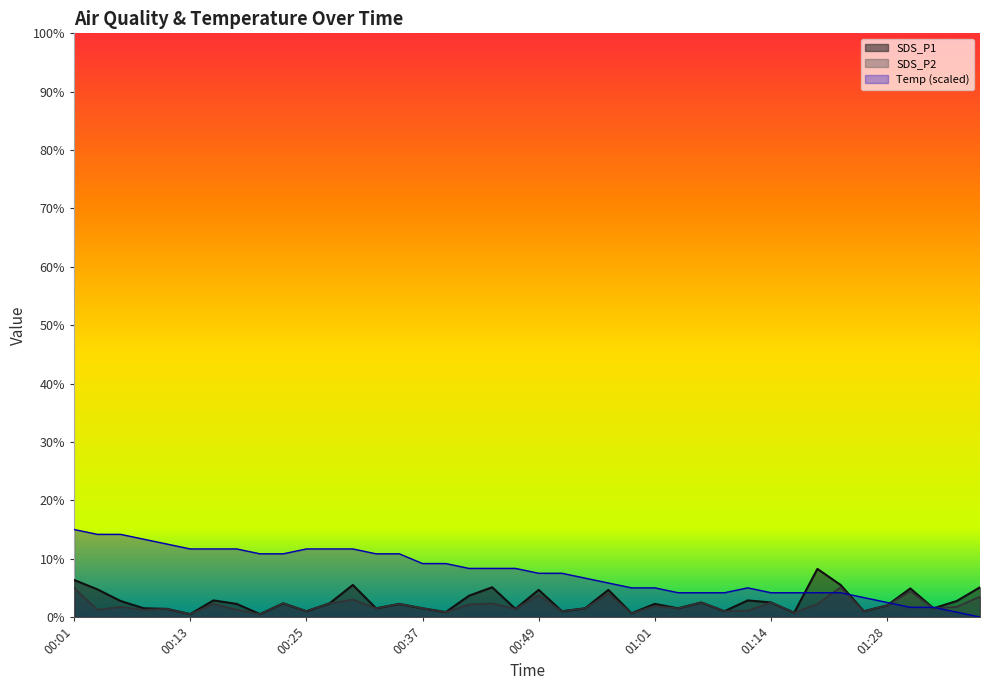

At which label is SDS_P1 closest to 0?

00:13